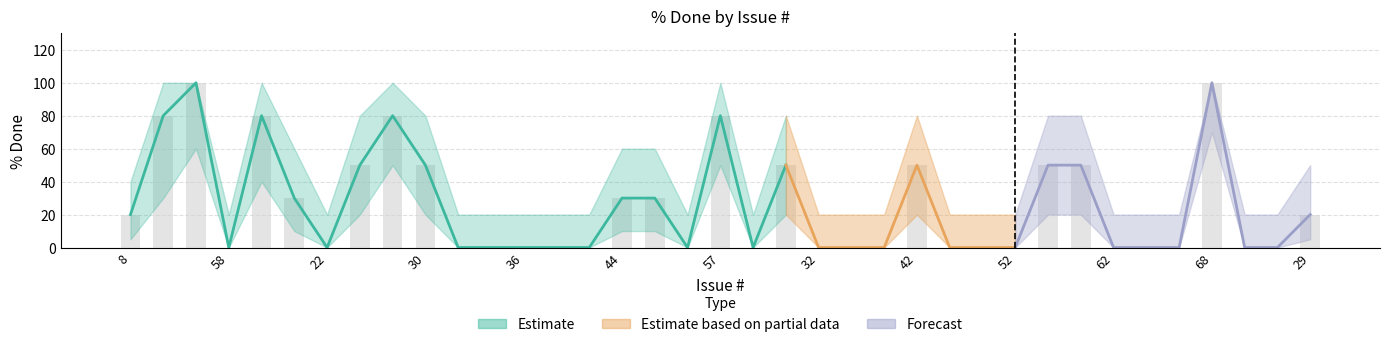

What position from the right is 37?

24